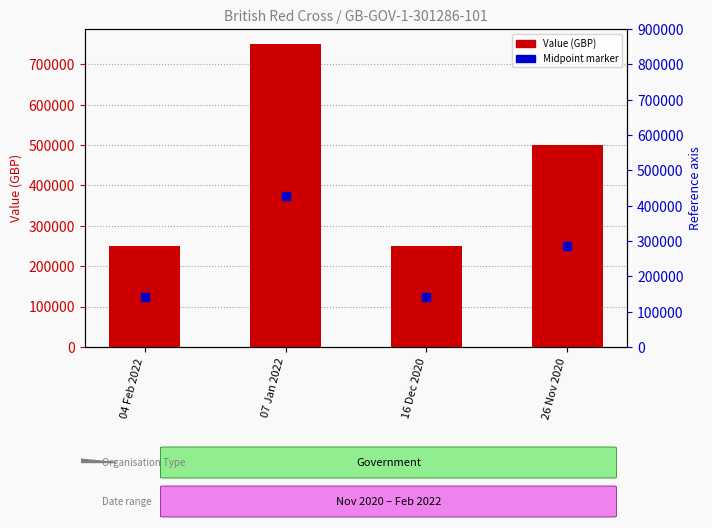

Which series has the largest total across all categories?

Value